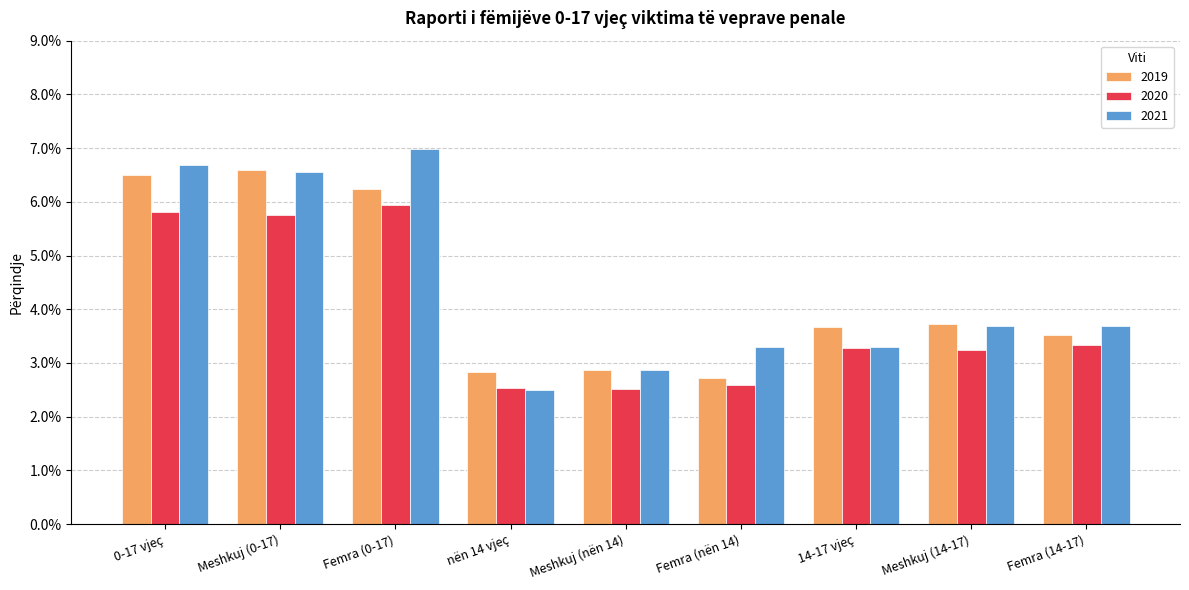

How many 2021 values are between 0 and 1?

9